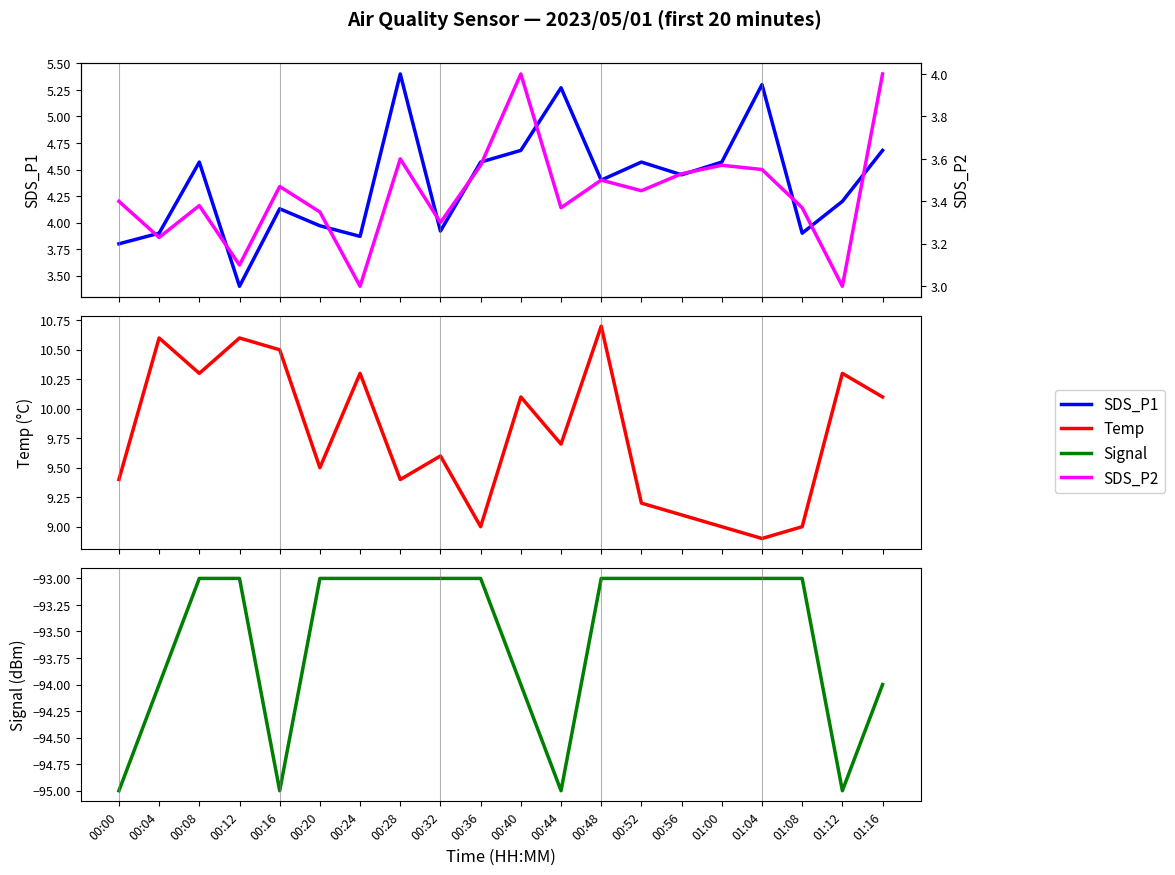

Reading right to left, what are all the values shown in this chart?

SDS_P1: 01:16=4.7	01:12=4.2	01:08=3.9	01:04=5.3	01:00=4.6	00:56=4.5	00:52=4.6	00:48=4.4	00:44=5.3	00:40=4.7	00:36=4.6	00:32=3.9	00:28=5.4	00:24=3.9	00:20=4.0	00:16=4.1	00:12=3.4	00:08=4.6	00:04=3.9	00:00=3.8
SDS_P2: 01:16=4.0	01:12=3.0	01:08=3.4	01:04=3.5	01:00=3.6	00:56=3.5	00:52=3.5	00:48=3.5	00:44=3.4	00:40=4.0	00:36=3.6	00:32=3.3	00:28=3.6	00:24=3.0	00:20=3.4	00:16=3.5	00:12=3.1	00:08=3.4	00:04=3.2	00:00=3.4
Temp: 01:16=10.1	01:12=10.3	01:08=9.0	01:04=8.9	01:00=9.0	00:56=9.1	00:52=9.2	00:48=10.7	00:44=9.7	00:40=10.1	00:36=9.0	00:32=9.6	00:28=9.4	00:24=10.3	00:20=9.5	00:16=10.5	00:12=10.6	00:08=10.3	00:04=10.6	00:00=9.4
Signal: 01:16=-94.0	01:12=-95.0	01:08=-93.0	01:04=-93.0	01:00=-93.0	00:56=-93.0	00:52=-93.0	00:48=-93.0	00:44=-95.0	00:40=-94.0	00:36=-93.0	00:32=-93.0	00:28=-93.0	00:24=-93.0	00:20=-93.0	00:16=-95.0	00:12=-93.0	00:08=-93.0	00:04=-94.0	00:00=-95.0